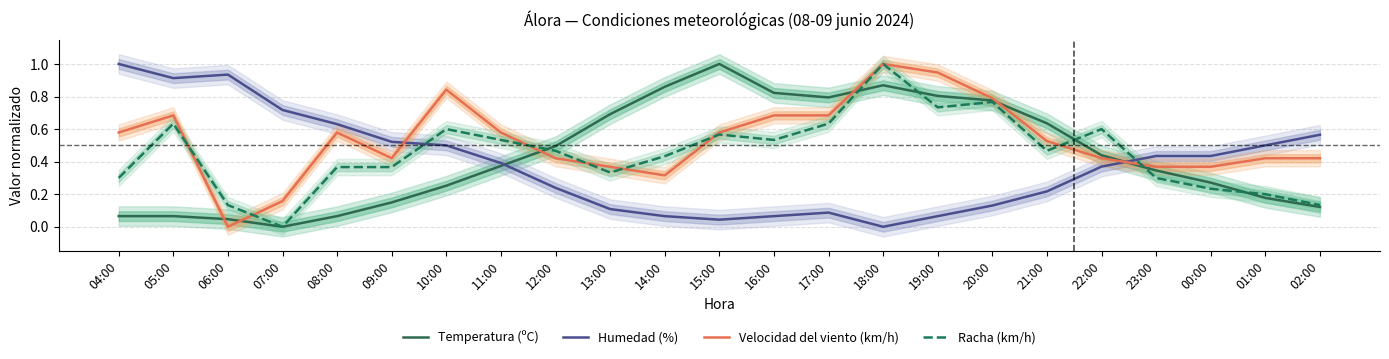

Is it true that Humedad (%) equals 0.0 at 15:00?

True